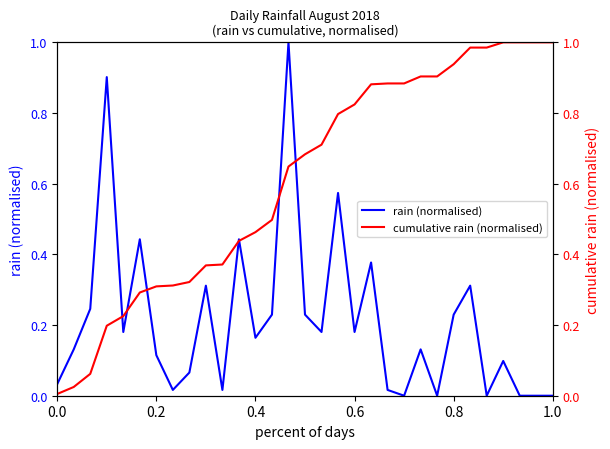

What is the maximum value for rain (normalised)?

1.0